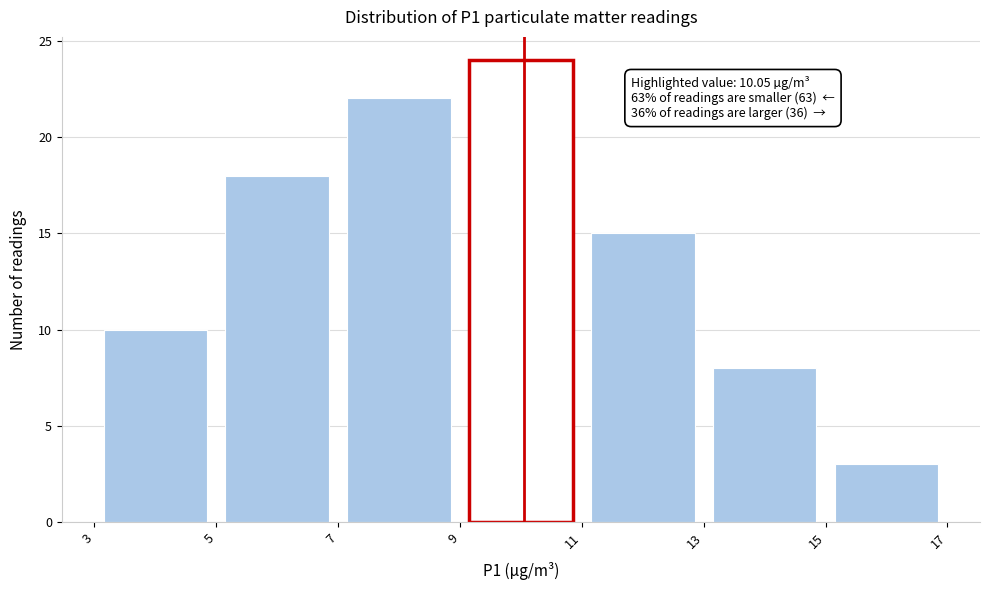

Which range on the x-axis has the tallest bar?

9 to 11